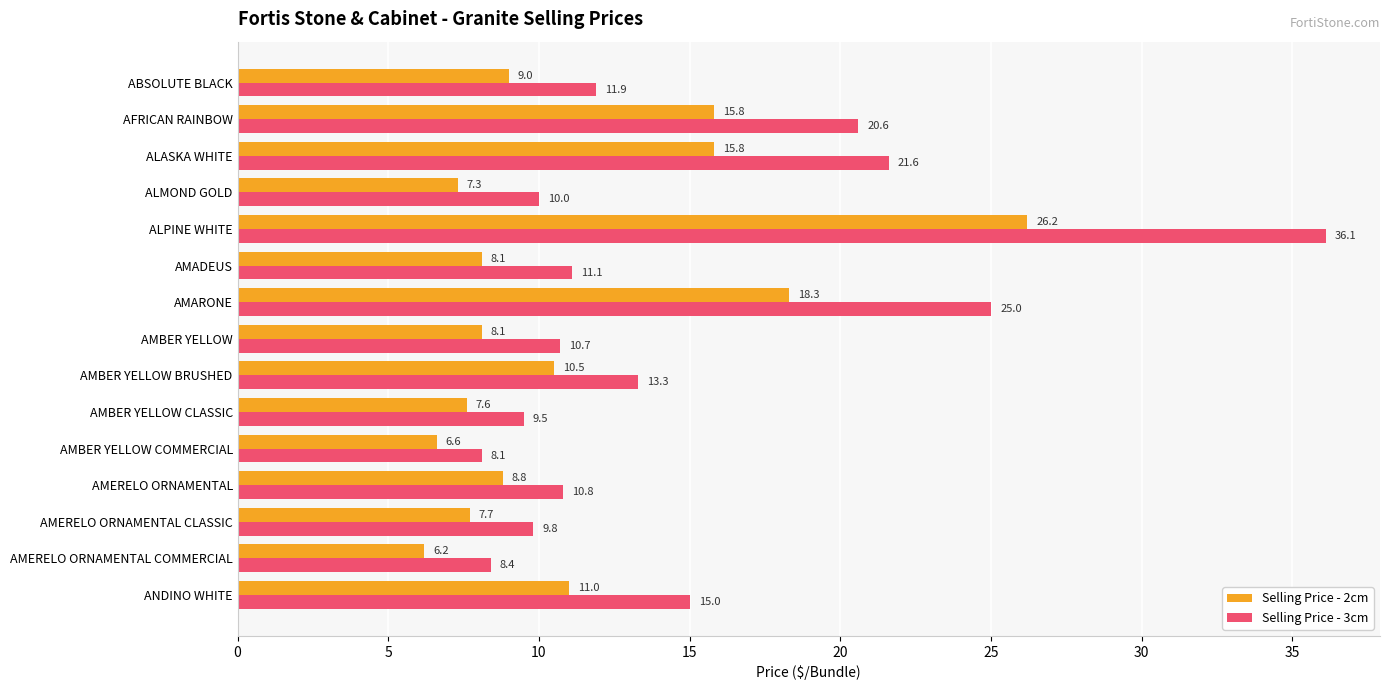

What is the lowest value of the Selling Price - 3cm series?

8.1